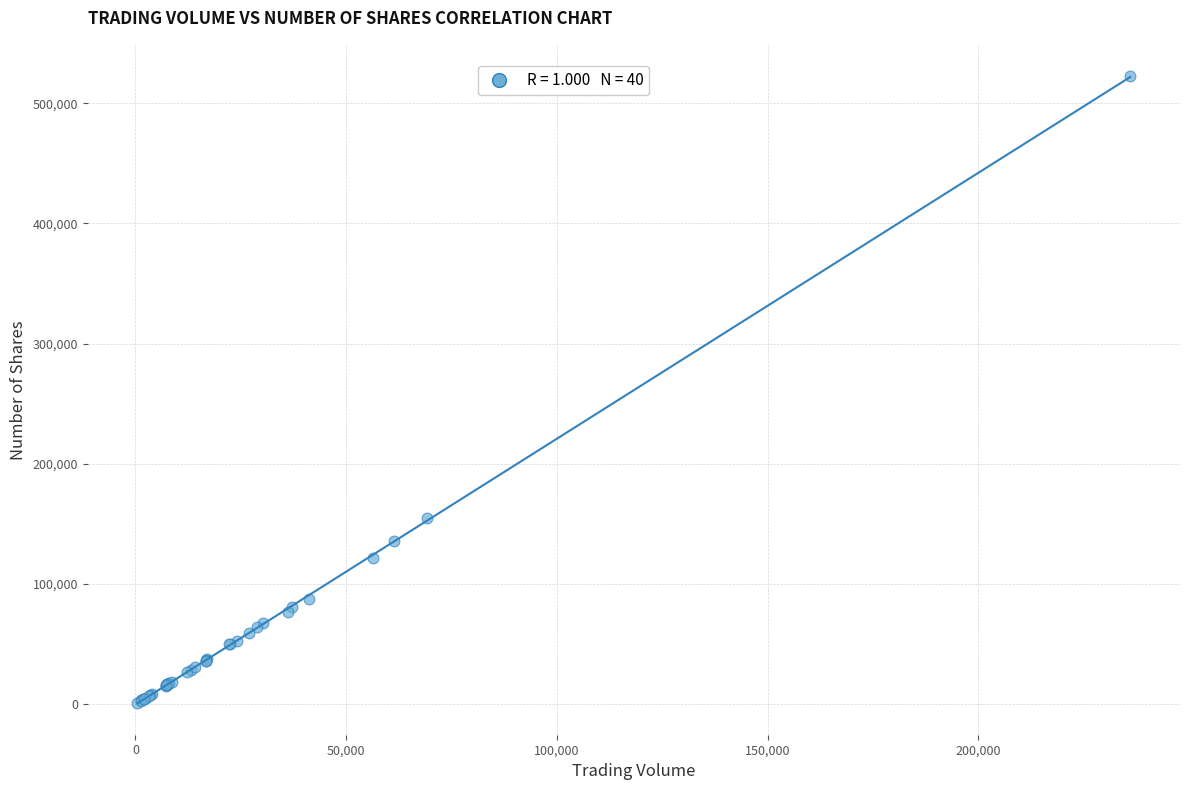

What Y value in the scatter plot is closest to 261752?

155096